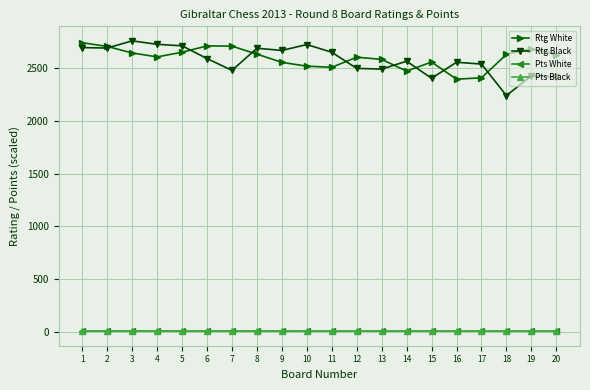

What is the minimum value shown in the chart?

4.5